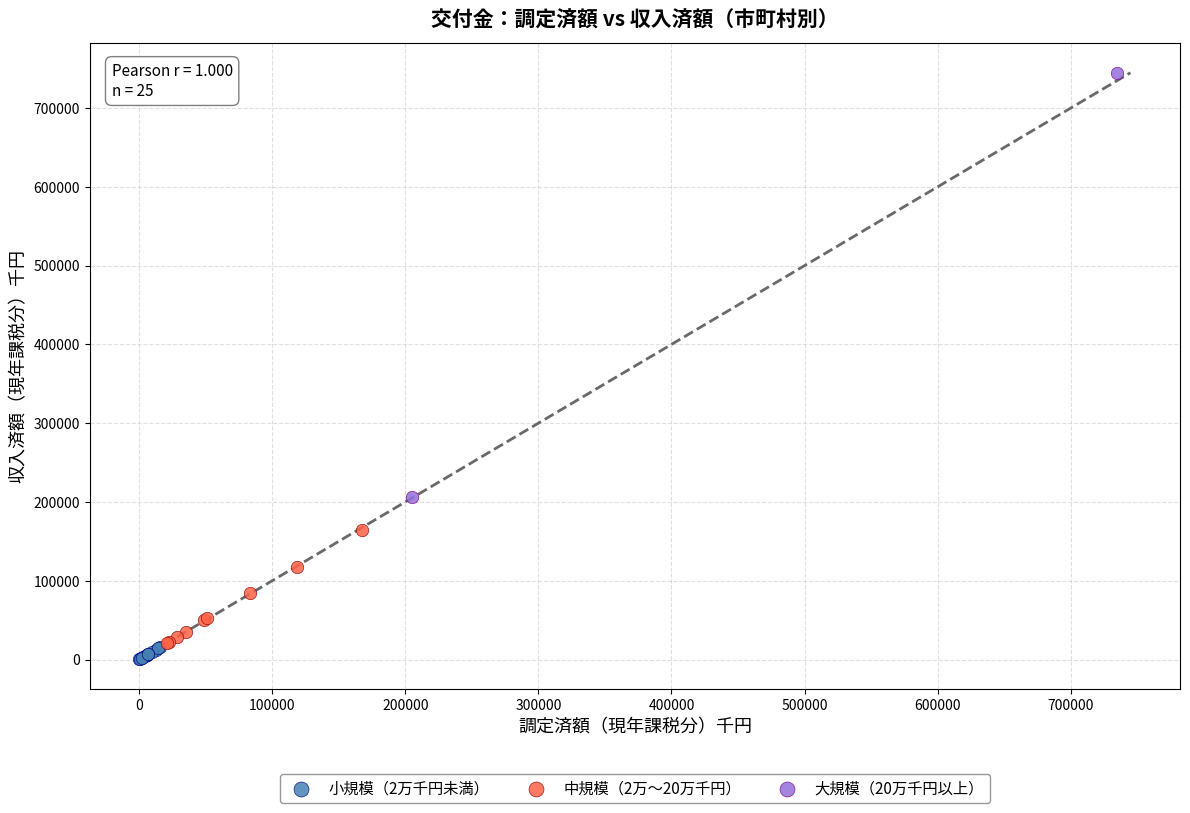

What are all the series names shown in the legend?

小規模（2万千円未満）, 中規模（2万〜20万千円）, 大規模（20万千円以上）